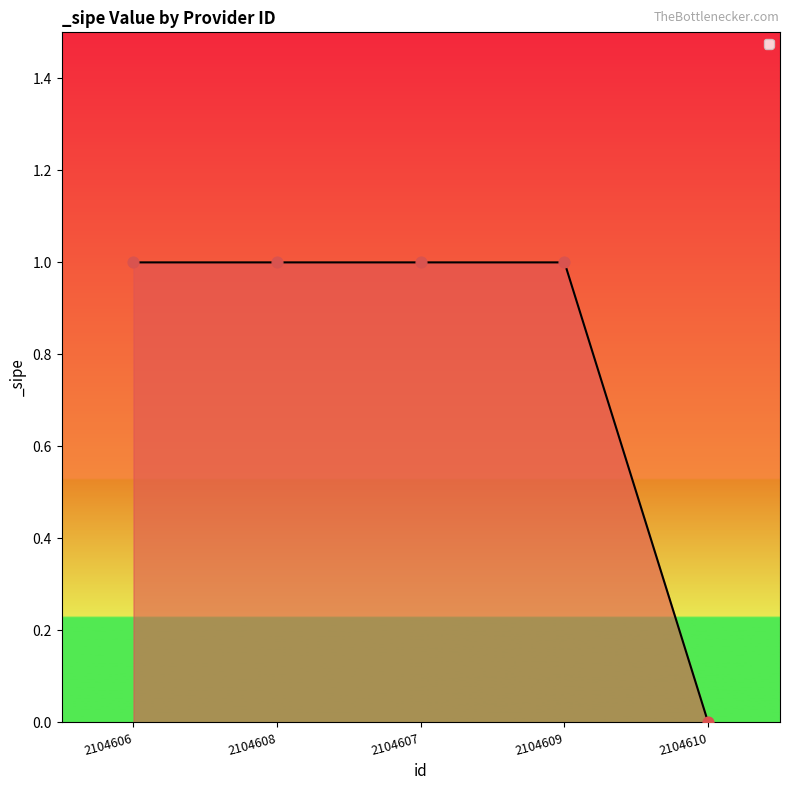

What is the change in value from 2104607 to 2104610?

-1